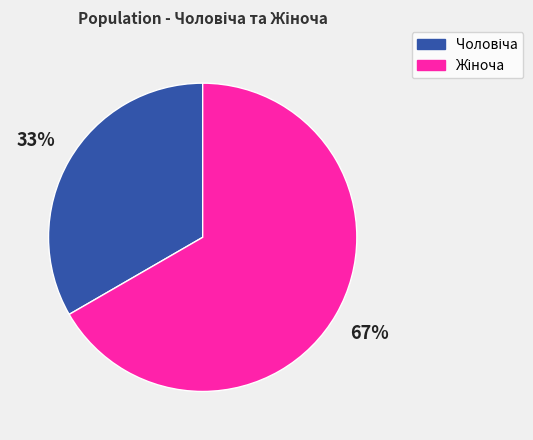

To the nearest percent, what is the average slice percentage?

50%